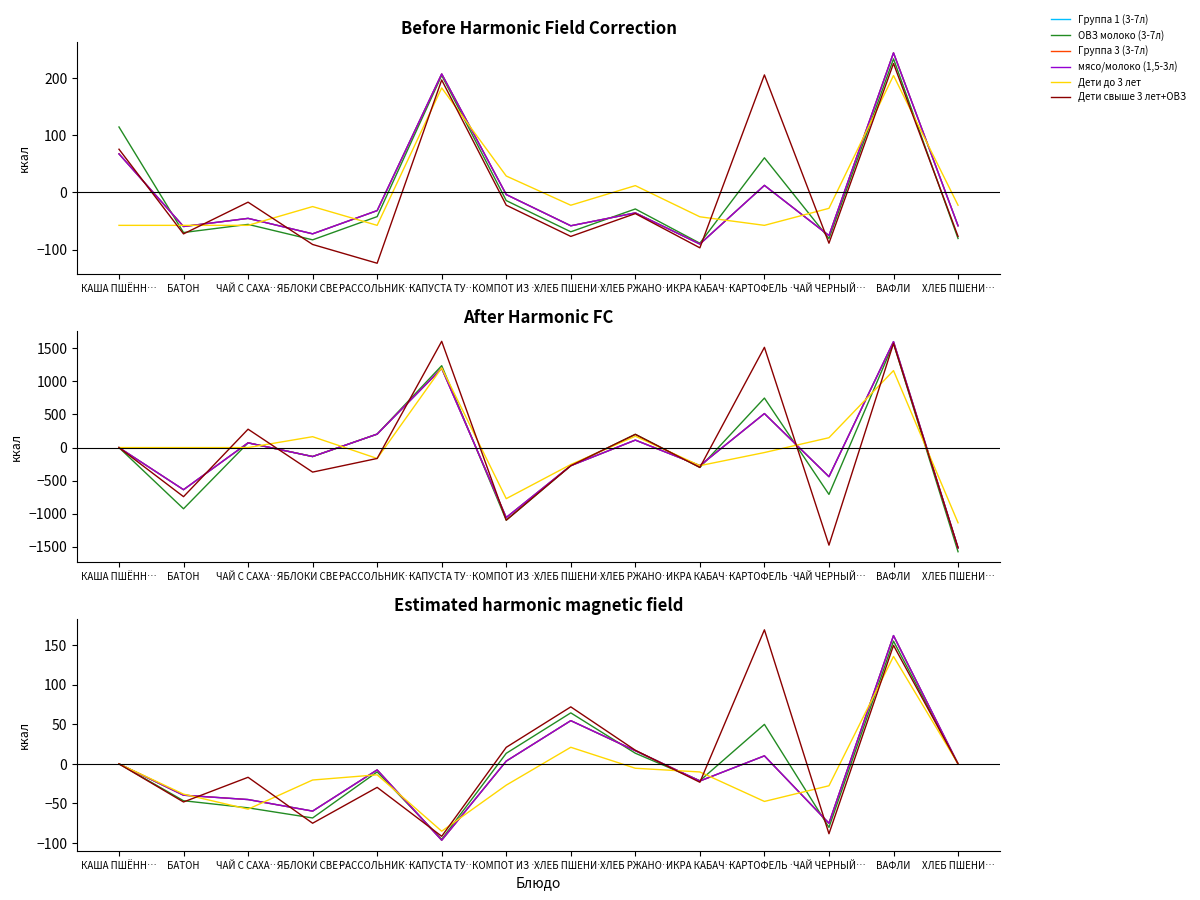

How many values in the ОВЗ молоко (3-7л) series exceed 0?

5